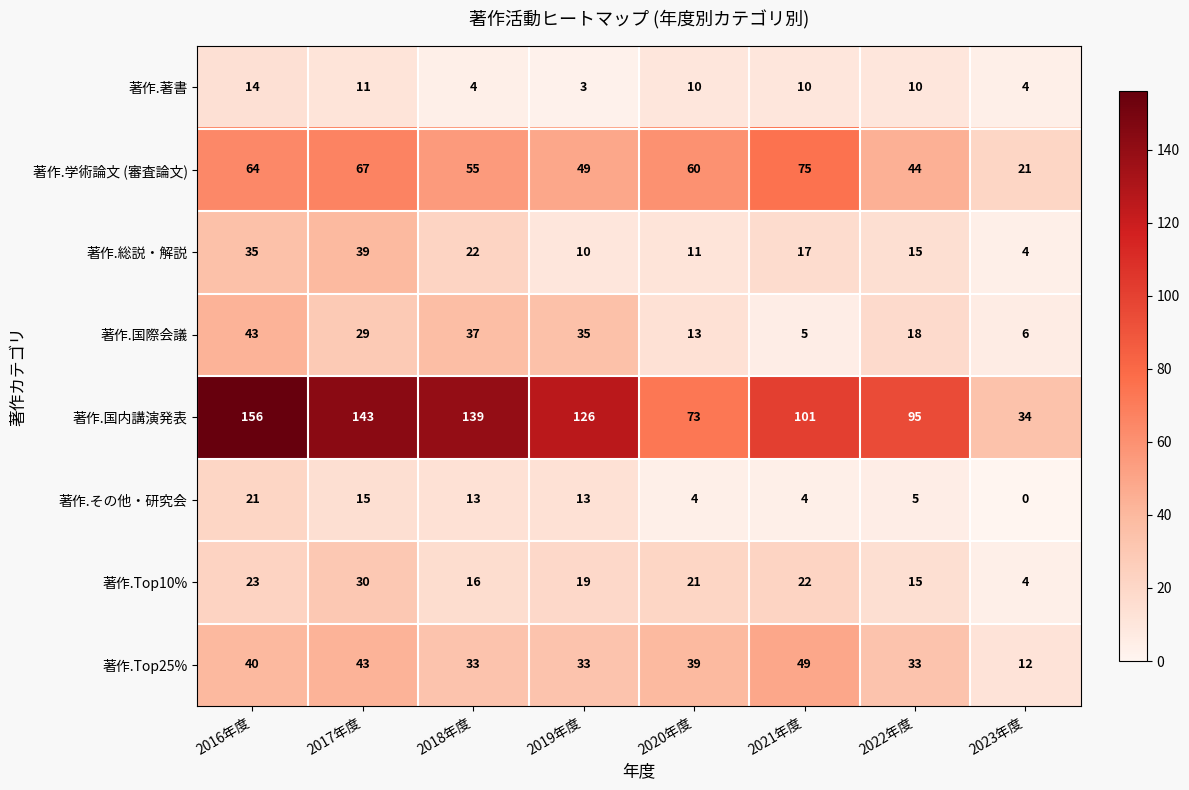

Which series has the widest spread of values?

著作.国内講演発表